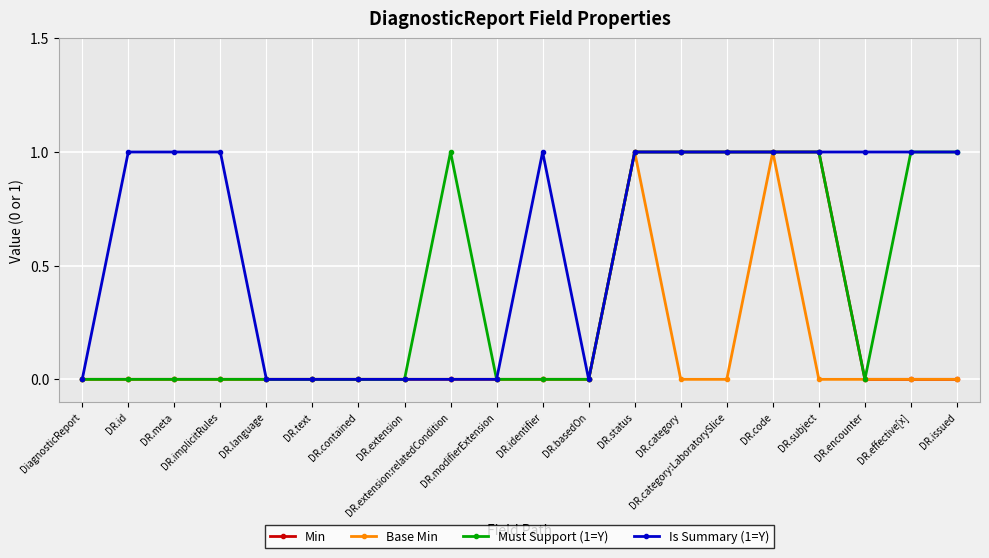

What is the value of the Min point at the 13th from the left?

1